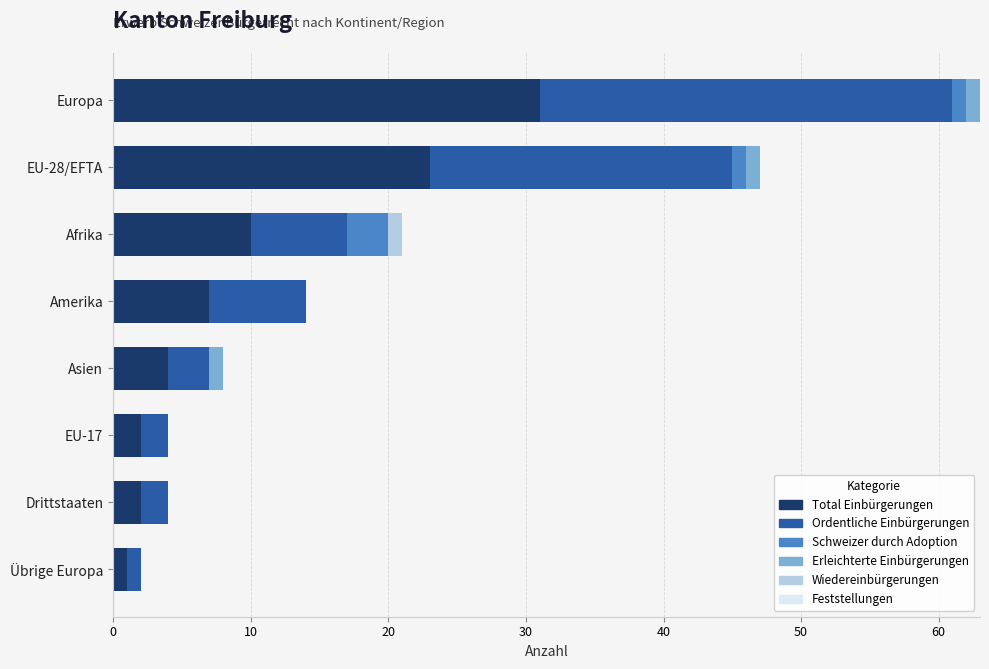

Count the number of categories in the chart.

8